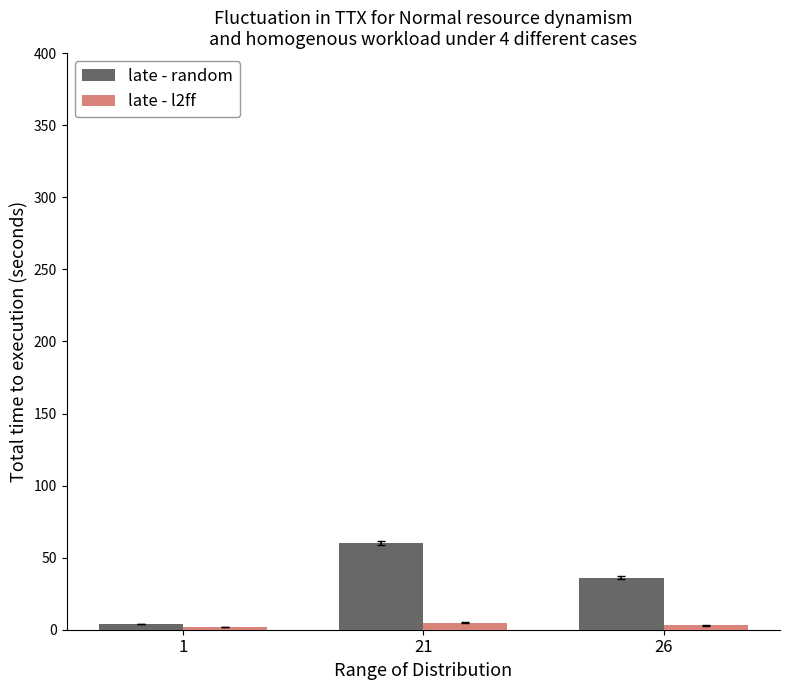

Which series has the largest total across all categories?

late - random